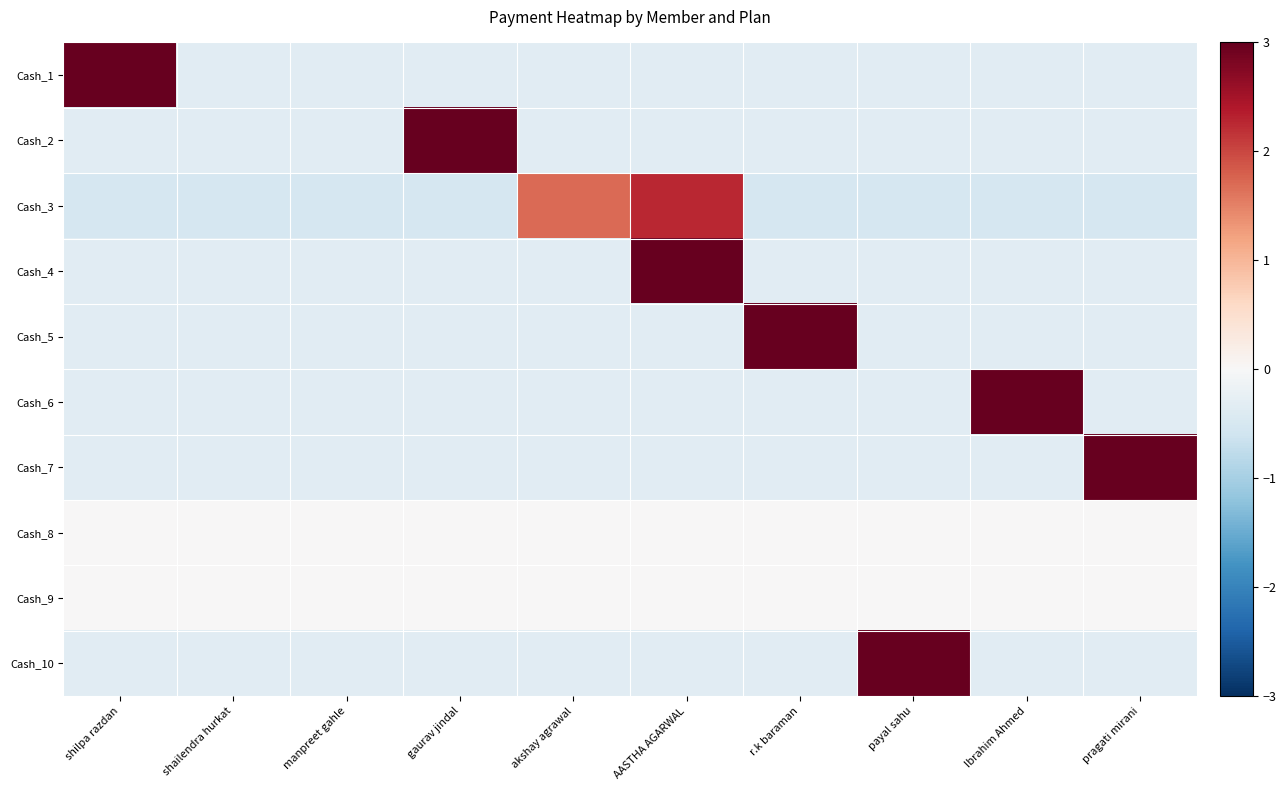

How many series are shown in this chart?

10